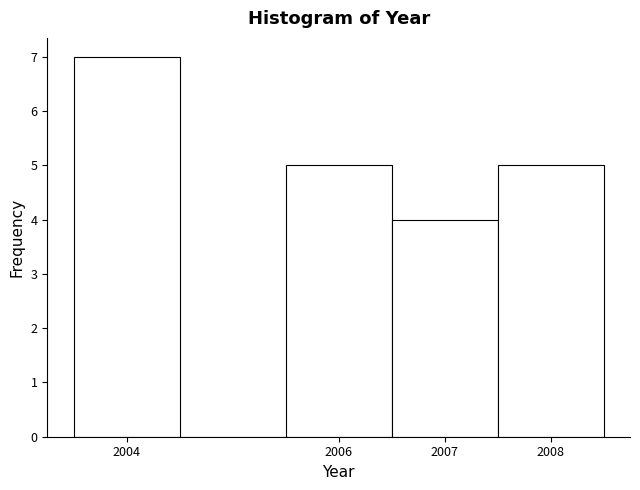

Reading left to right, list every bar in this chart as the range it spans on the x-axis followed by its height. The values are not printed on the chart, so give them approximately, as read against the axis.

2003.5 to 2004.5: 7
2004.5 to 2005.5: 0
2005.5 to 2006.5: 5
2006.5 to 2007.5: 4
2007.5 to 2008.5: 5